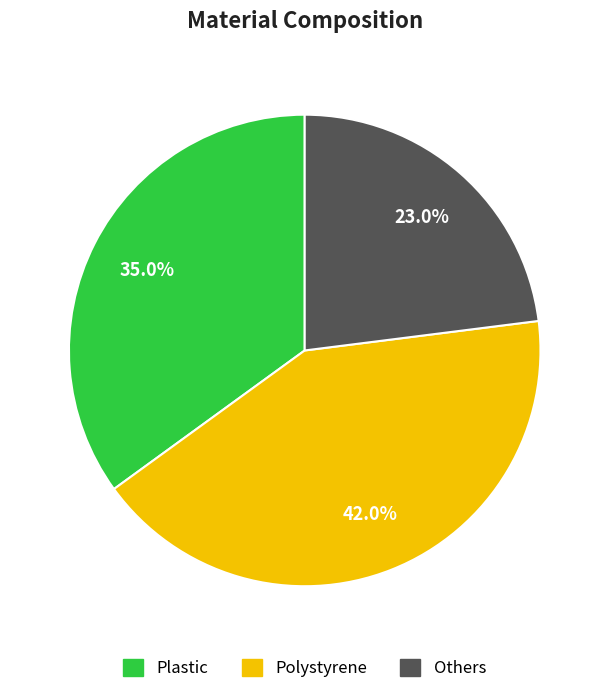

What percentage is the Polystyrene slice, to the nearest percent?

42%